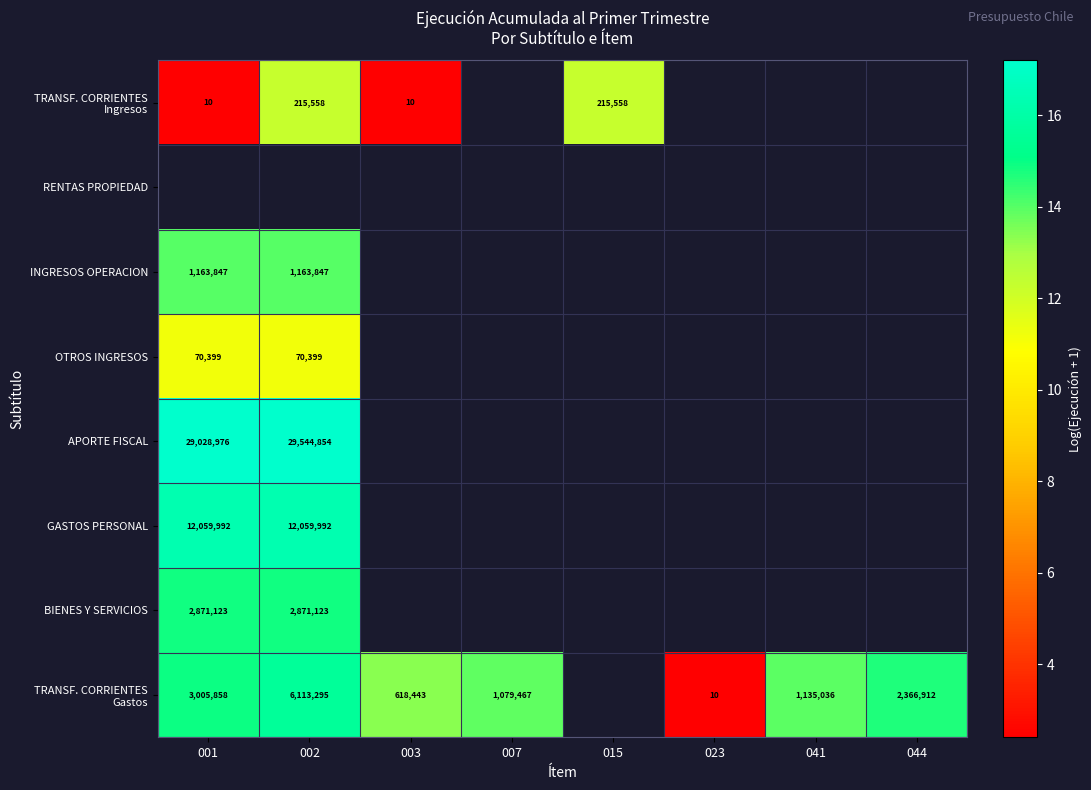

At how many categories does at least one series exceed 7?

7